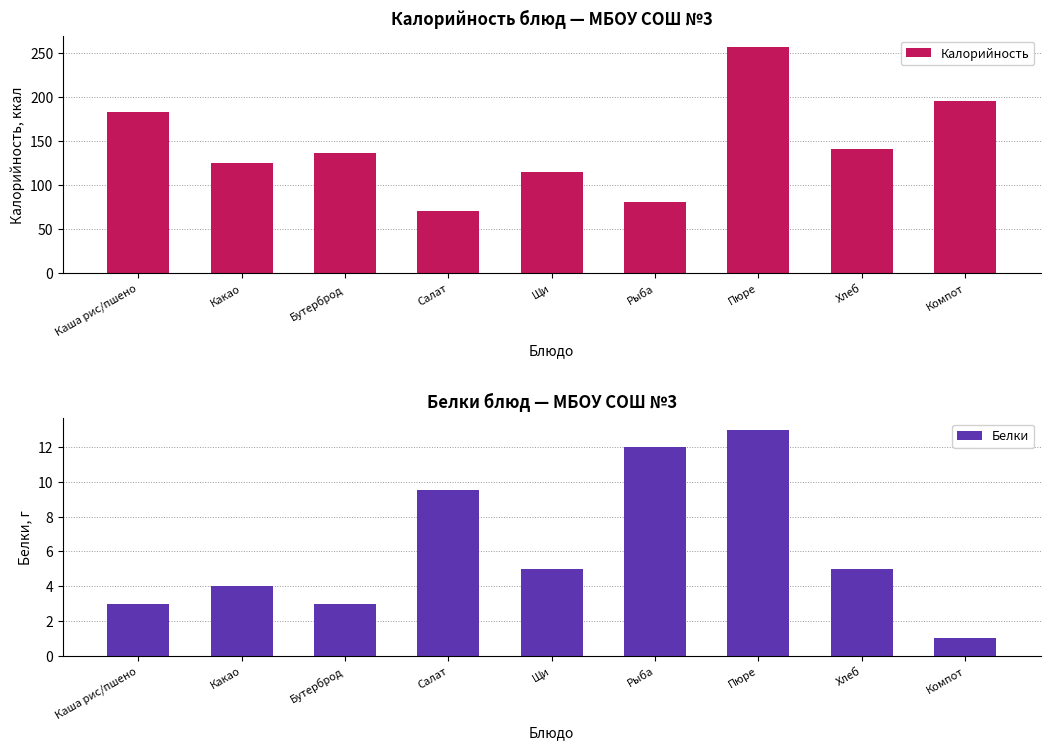

How many data points in Белки are less than 5?

4